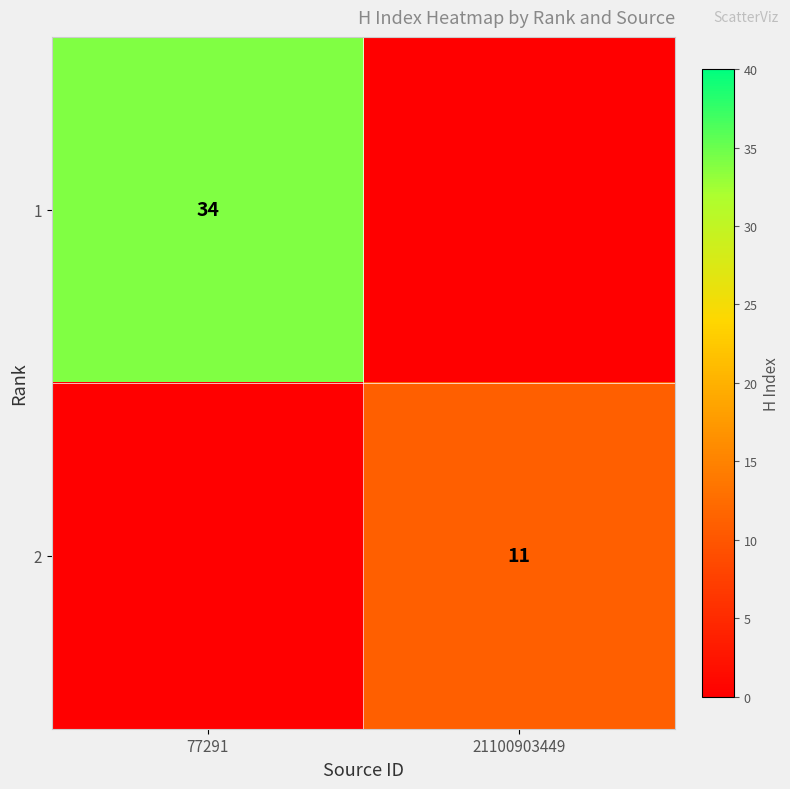

The 2 series shows 11 at 21100903449. True or false?

True